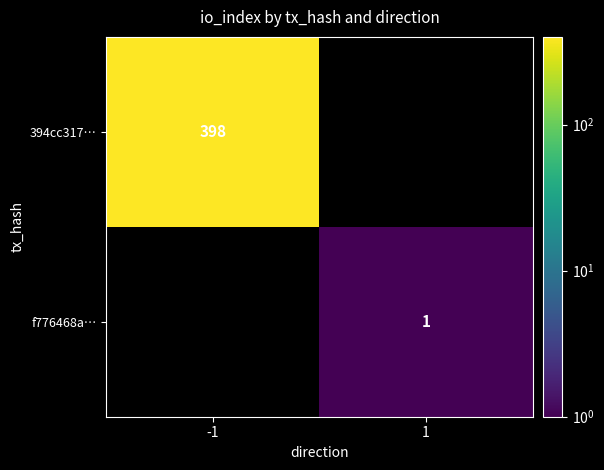

The value of 394cc317… at -1 is 398. True or false?

True